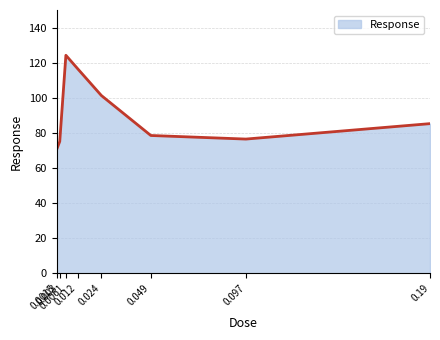

What position from the left is 0.049?

6